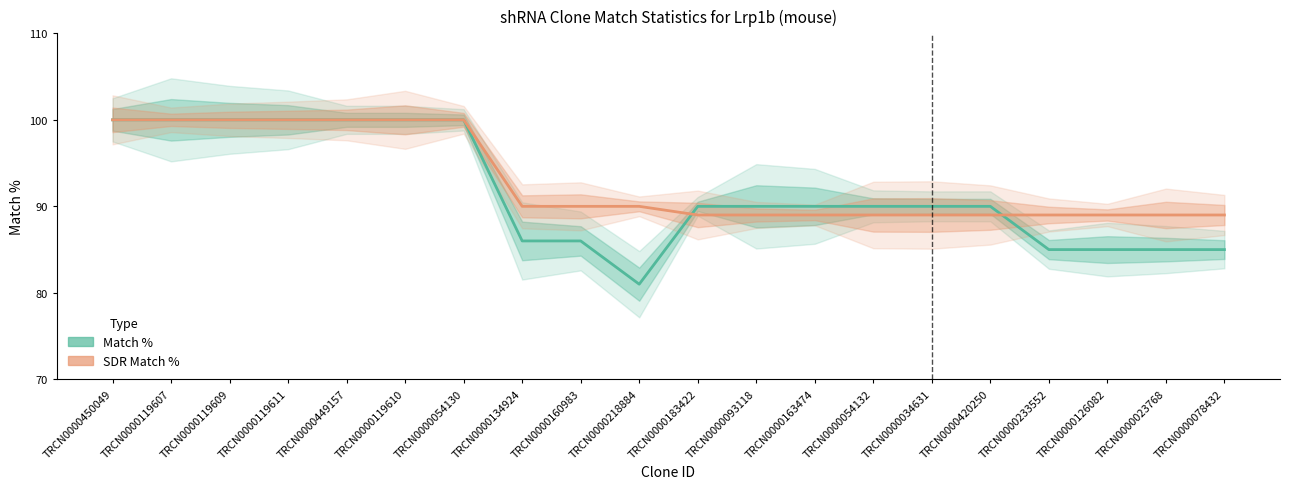

True or false: Match % has more than 2 interior local peaks.

False